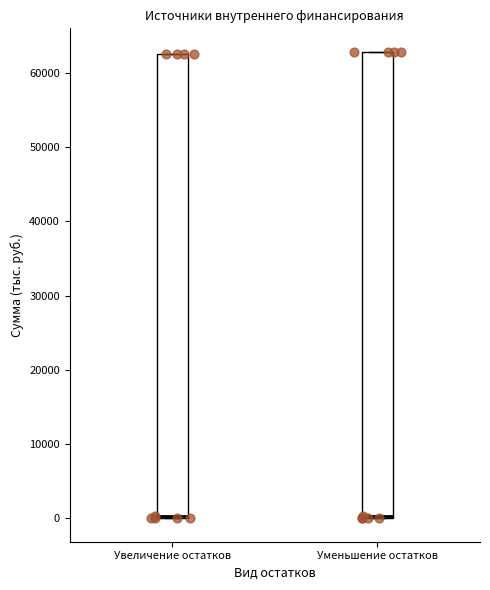

Reading left to right, transcribe this box plot: for each box, give where its median line is, the range the box spans, and where its two whiskers end, as read against the y-axis. The values are not printed on the chart, so give them approximately, as read against the axis.

Увеличение остатков: median 0 (just above the box's lower edge), box 0 to 63000, whiskers 0 to 63000
Уменьшение остатков: median 0 (just above the box's lower edge), box 0 to 63000, whiskers 0 to 63000